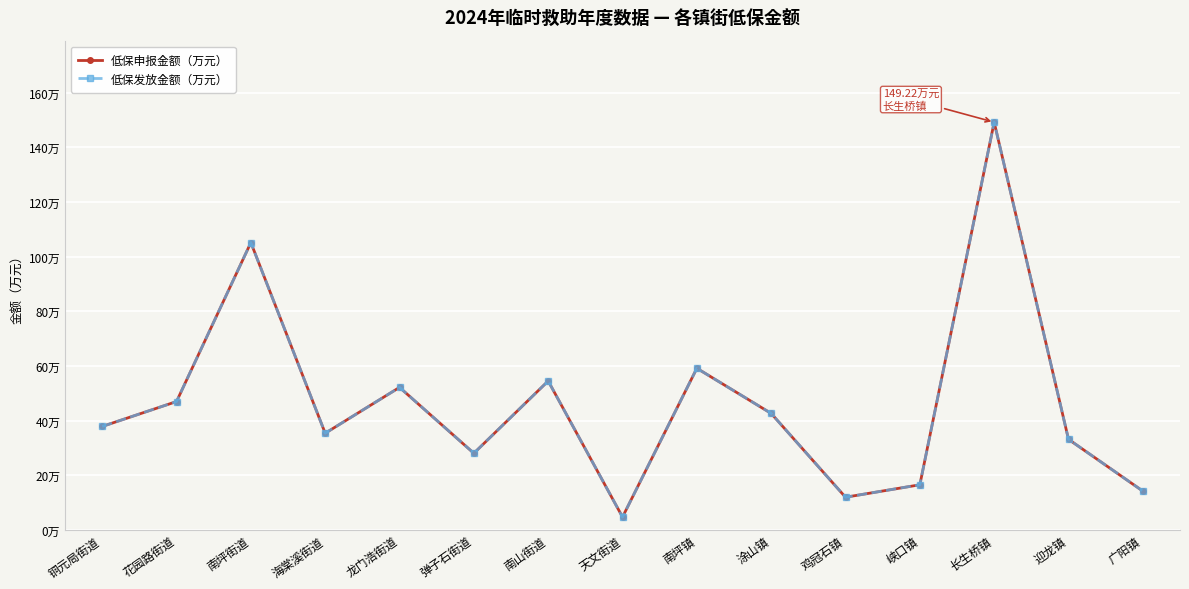

The 低保发放金额（万元） series shows 6.1 at 峡口镇. True or false?

False